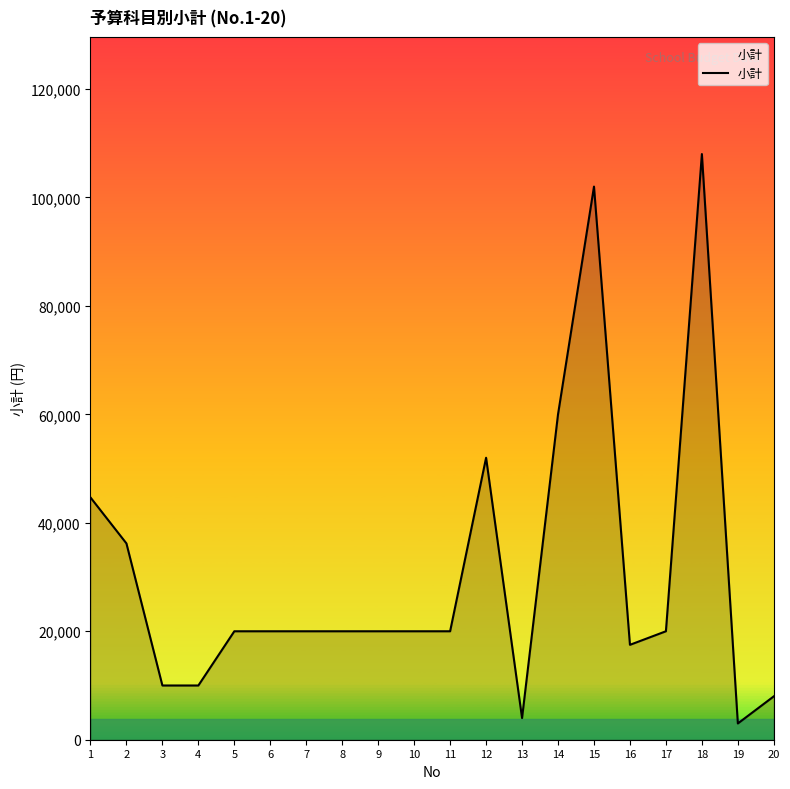

Is it true that the value at 4 is 4509?

False